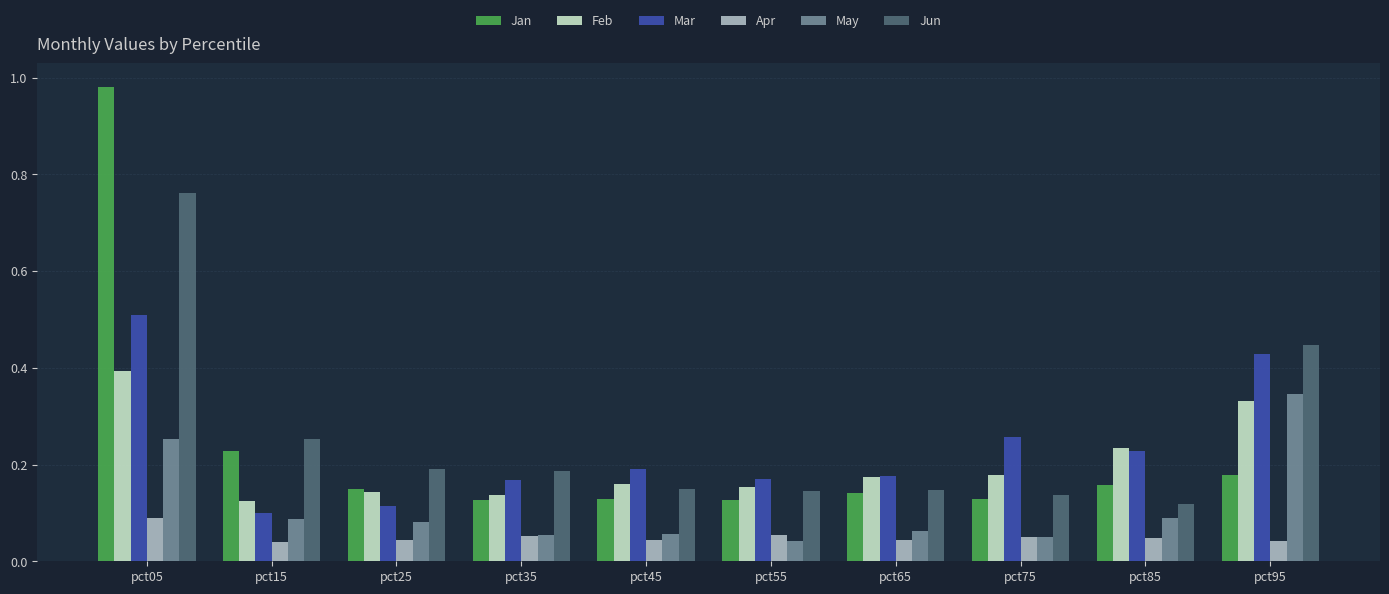

How many Apr values are between 0 and 1?

10